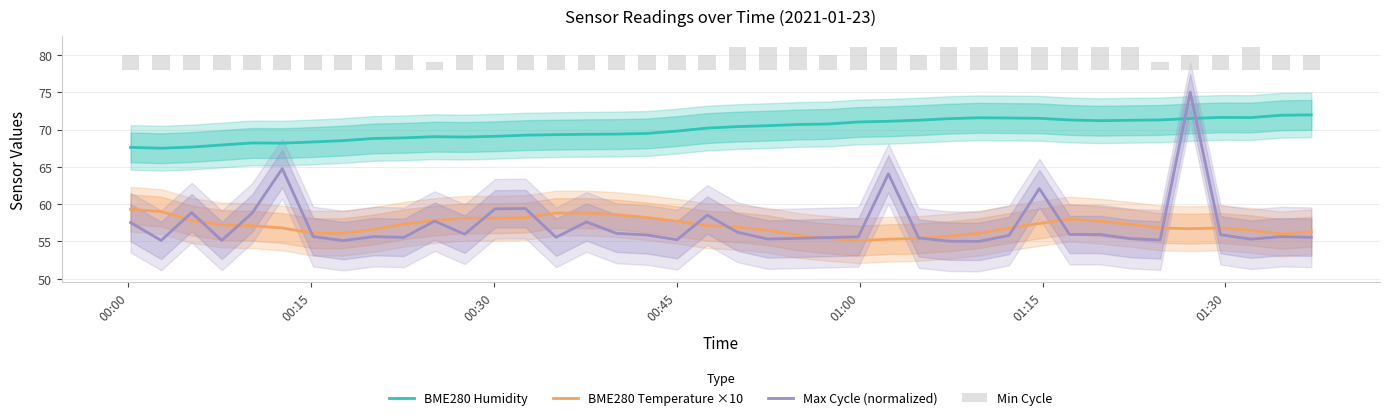

What is the highest value of the BME280 Humidity series?

72.0